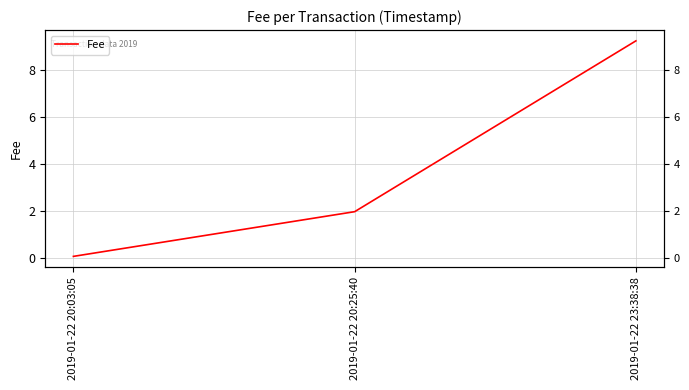

True or false: the data shows 2.2 at 2019-01-22 23:38:38.

False